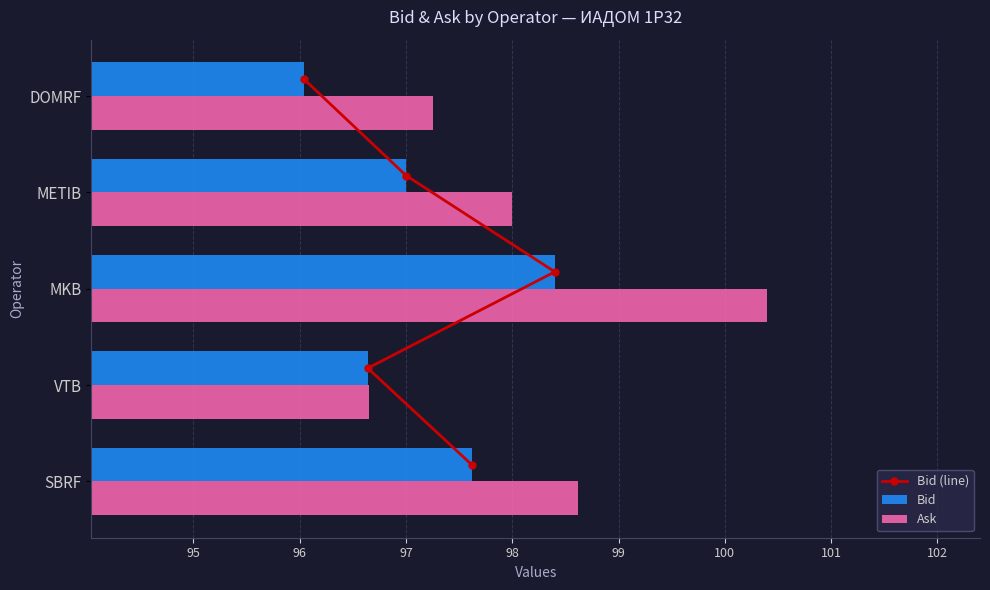

What is the sum of the Bid values at VTB and METIB?

193.6